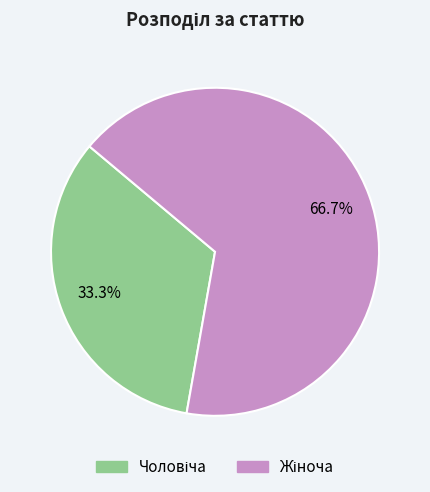

Is there a majority slice in this chart?

Yes